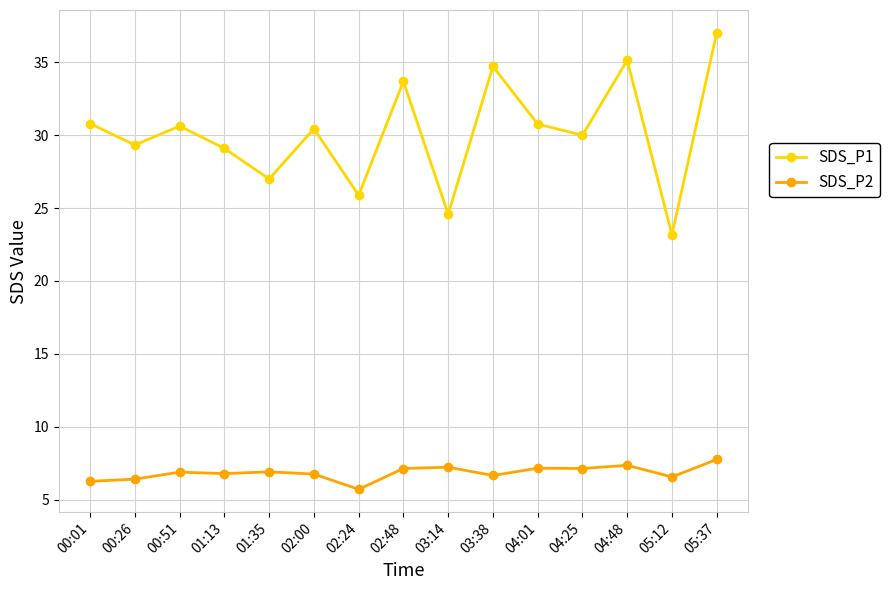

What is the label of the 12th point from the right?

01:13